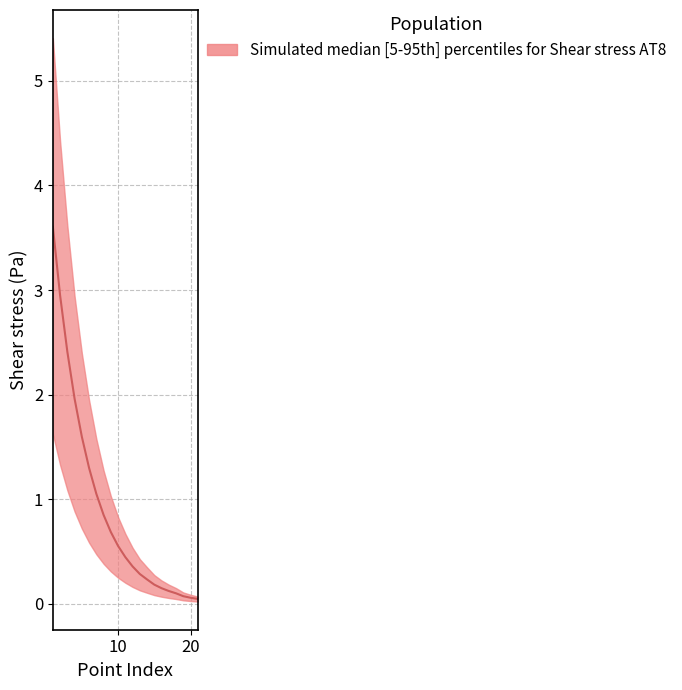

Between 9 and 10, which series saw the biggest shift?

Shear stress (Pa)